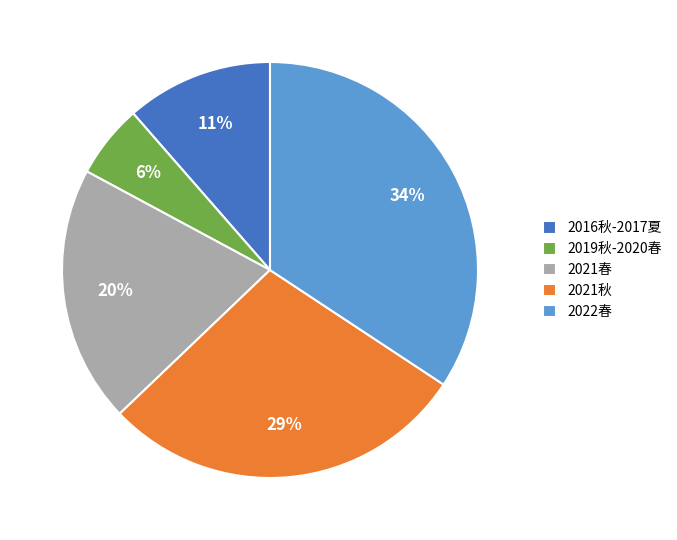

How many slices are in this pie chart?

5